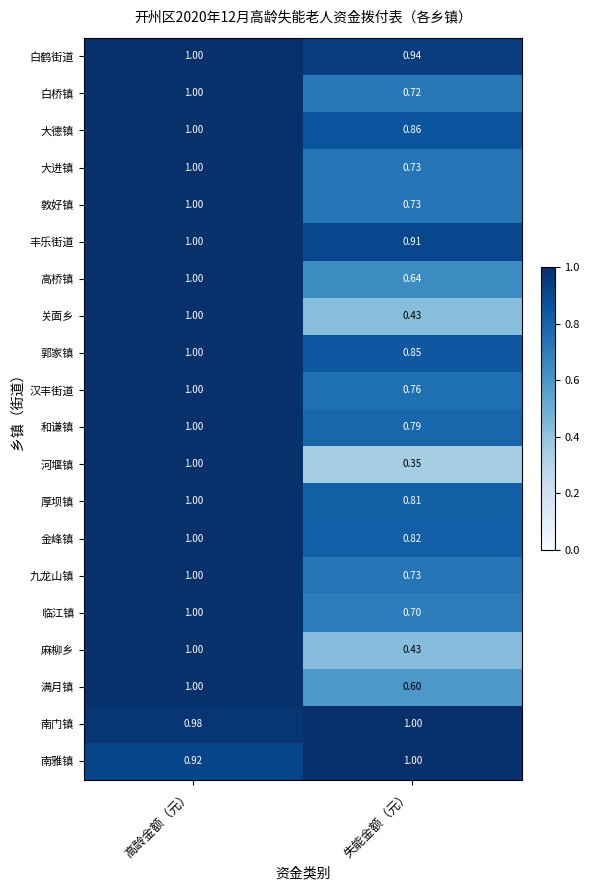

Which series has the widest spread of values?

河堰镇